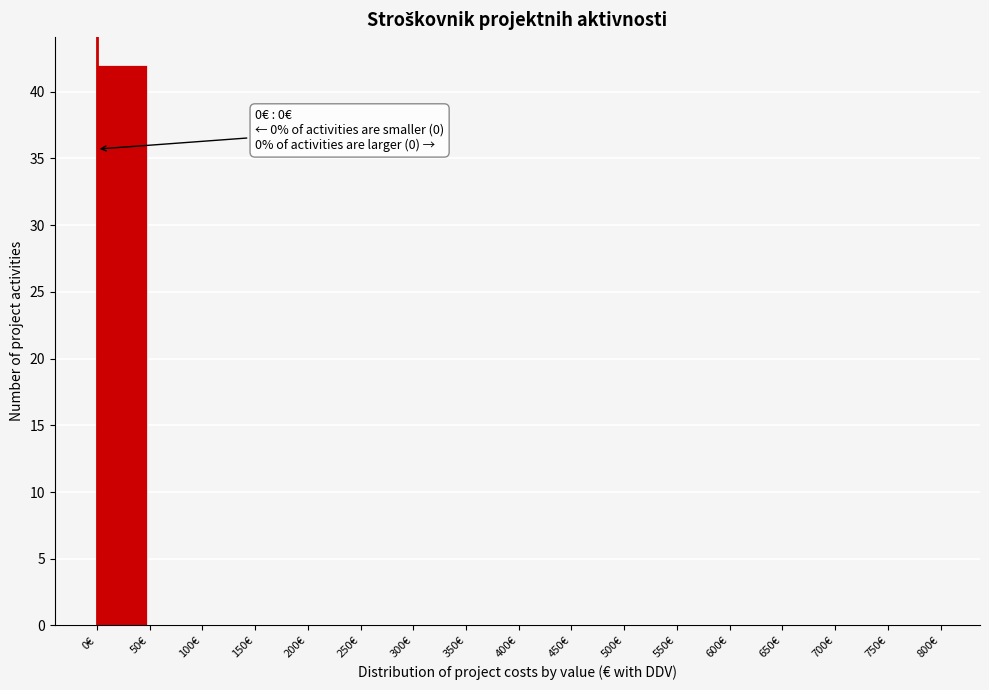

Over which range of the x-axis is the bar tallest?

0 to 50